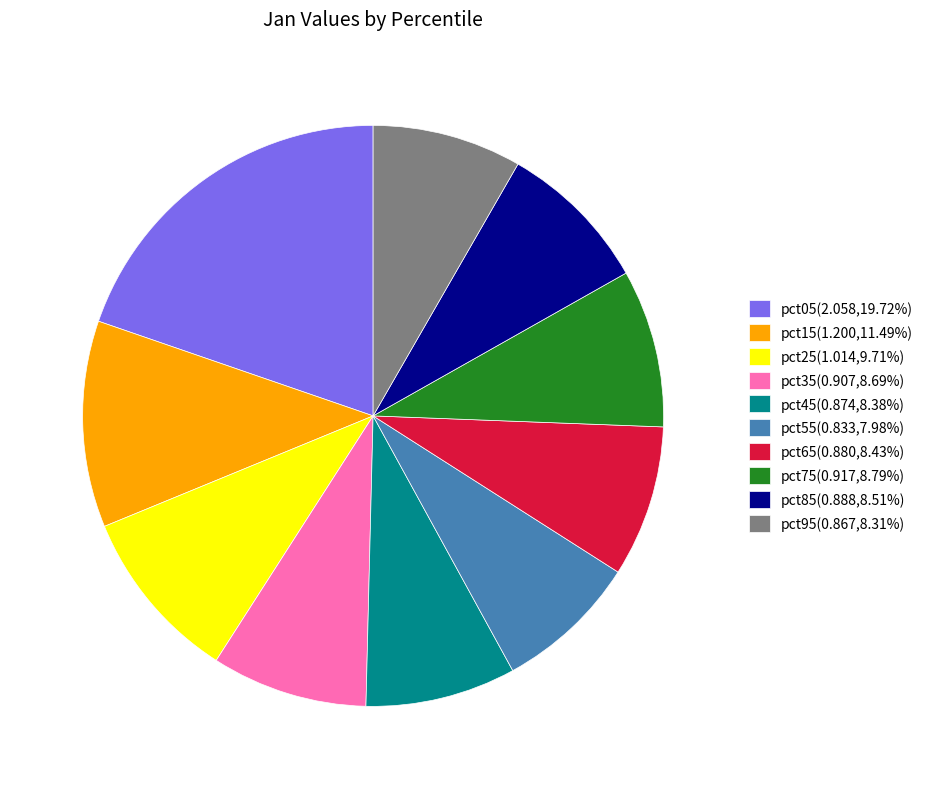

What is the largest slice in the pie chart?

pct05